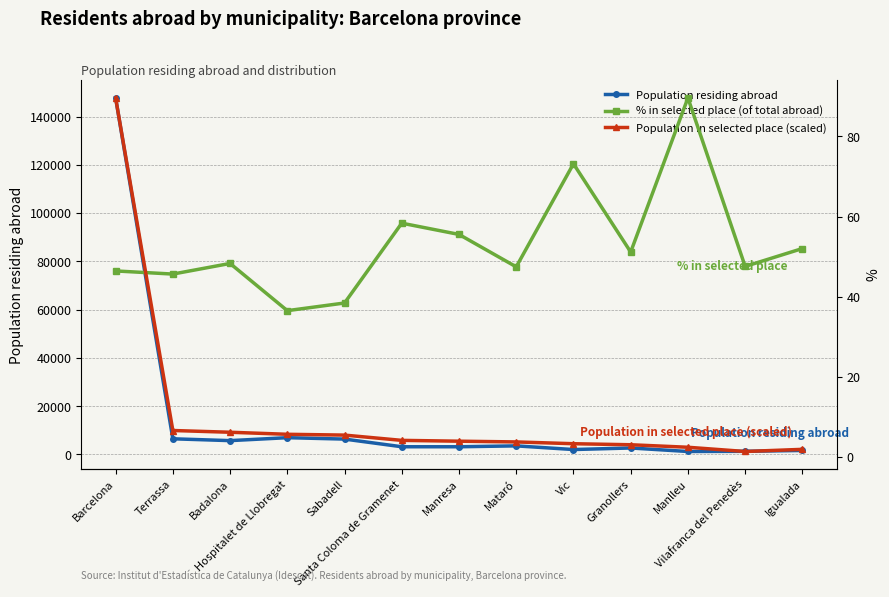

Reading right to left, transcribe all the data shown in this chart.

Population residing abroad: 1640.0	1287.0	1211.0	2669.0	2023.0	3541.0	3173.0	3178.0	6356.0	6936.0	5716.0	6474.0	147742.0
% in selected place (of total abroad): 52.0	47.5	89.6	51.1	73.2	47.4	55.5	58.3	38.4	36.5	48.3	45.6	46.4
Population in selected place (scaled): 1.9	1.4	2.4	3.1	3.3	3.8	3.9	4.1	5.5	5.7	6.2	6.6	89.6